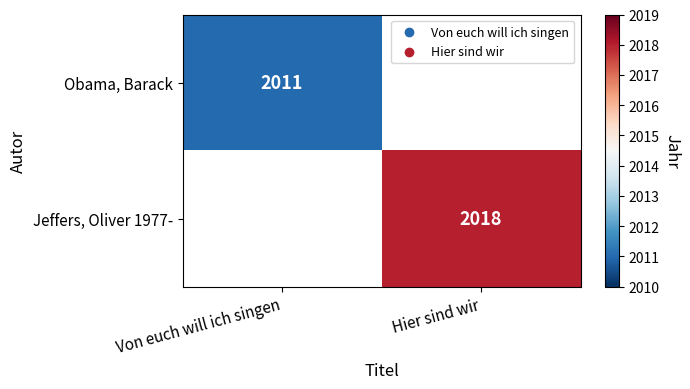

True or false: Obama, Barack has a value of 582 at Von euch will ich singen.

False